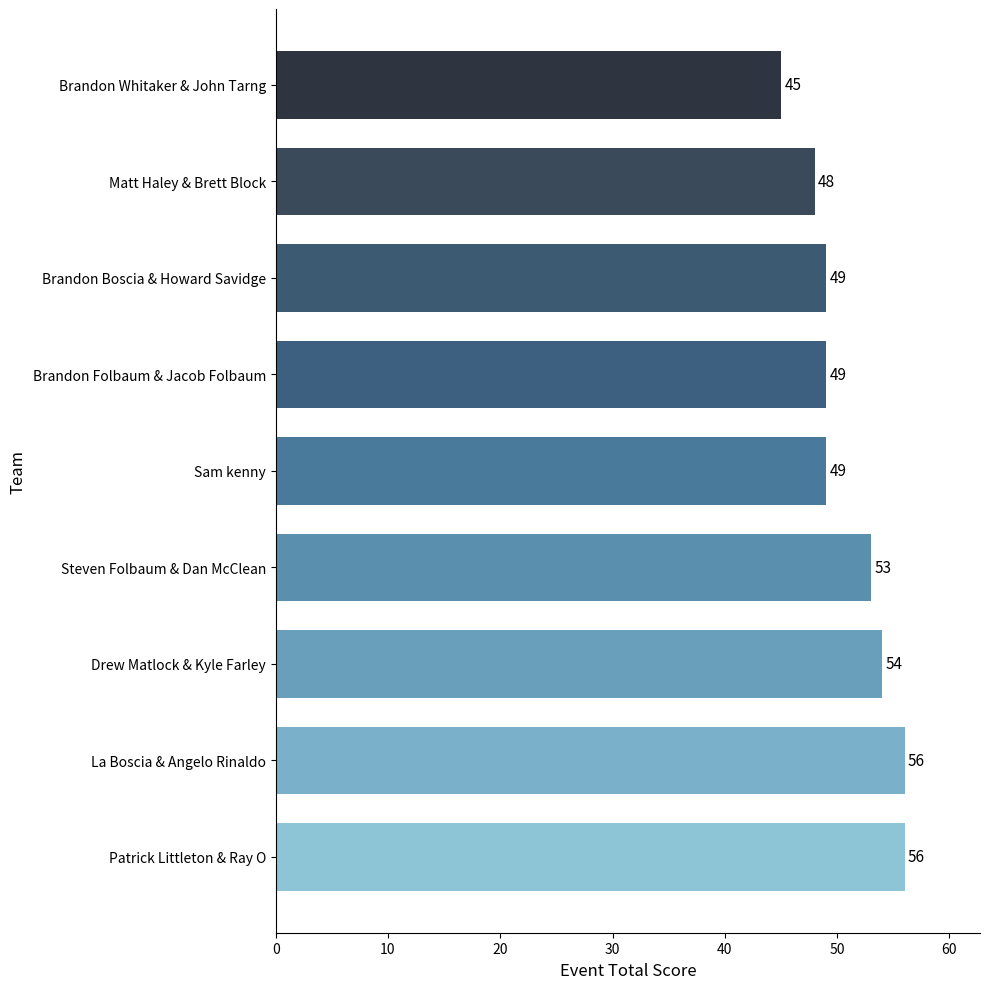

Read the value at Sam kenny, to the nearest 5.

50